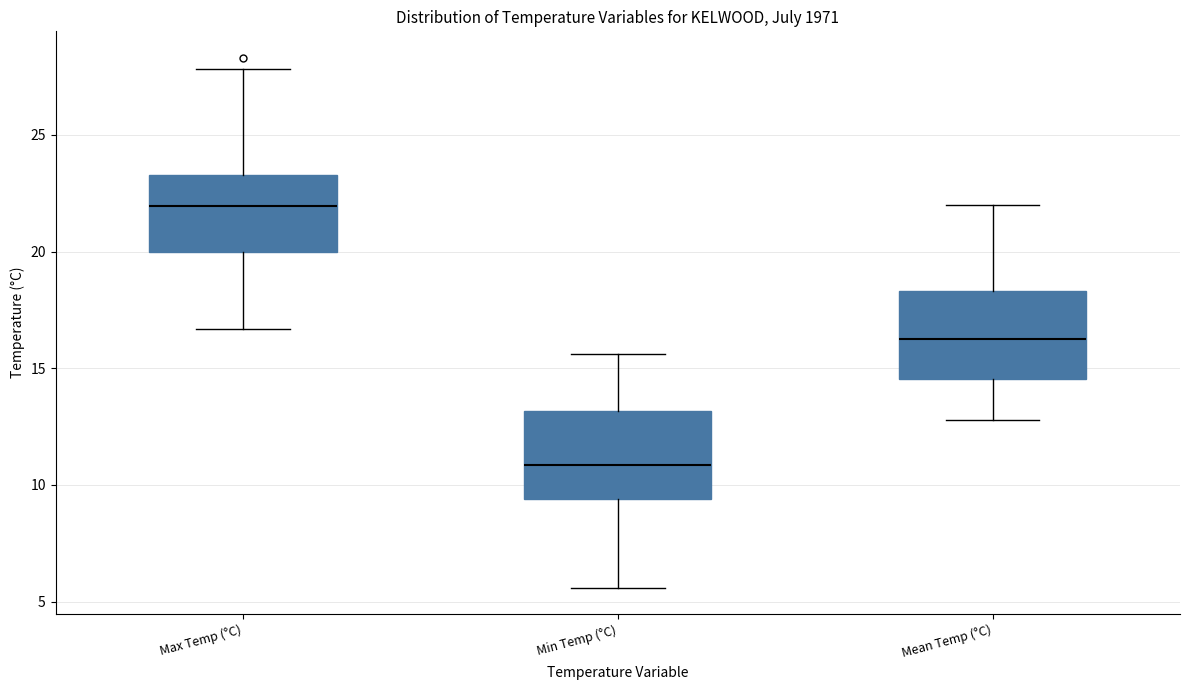

Reading left to right, transcribe this box plot: for each box, give where its median line is, the range the box spans, and where its two whiskers end, as read against the y-axis. The values are not printed on the chart, so give them approximately, as read against the axis.

Max Temp (°C): median 22.0, box 20.0 to 23.5, whiskers 16.5 to 28.0
Min Temp (°C): median 11.0, box 9.5 to 13.0, whiskers 5.5 to 15.5
Mean Temp (°C): median 16.5, box 14.5 to 18.5, whiskers 13.0 to 22.0